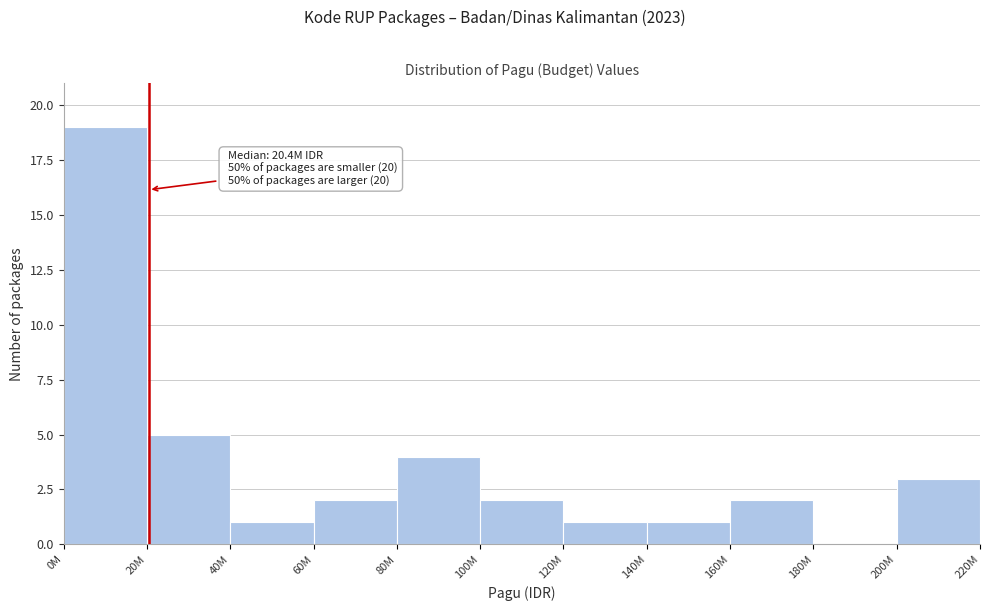

Reading left to right, what are all the values shown in this chart?

0M=19	20M=5	40M=1	60M=2	80M=4	100M=2	120M=1	140M=1	160M=2	180M=0	200M=3